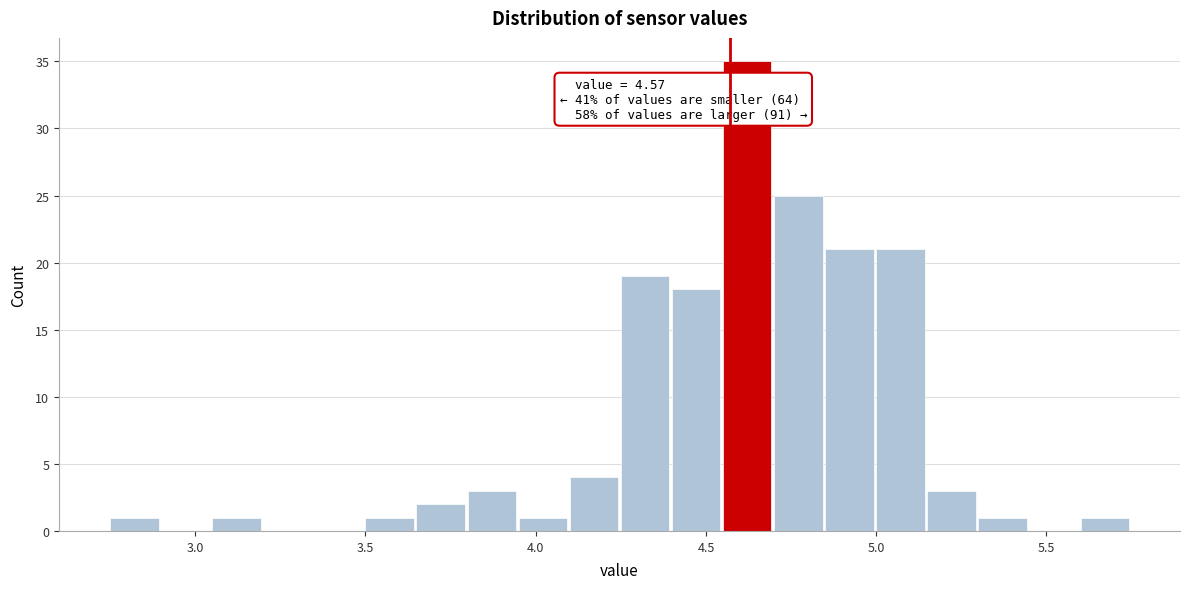

Around what value on the x-axis is the tallest bar? Give the approximate position of its centre, as read against the axis.

4.60